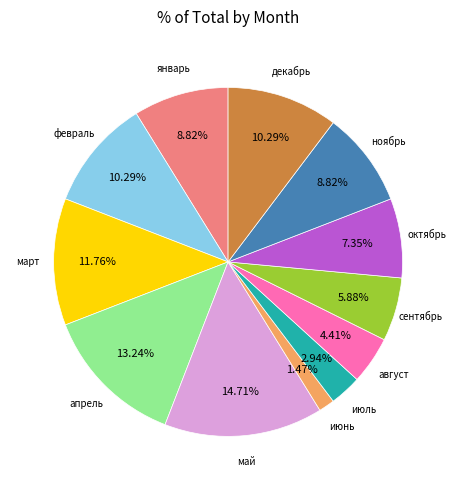

Count the number of slices in the pie.

12